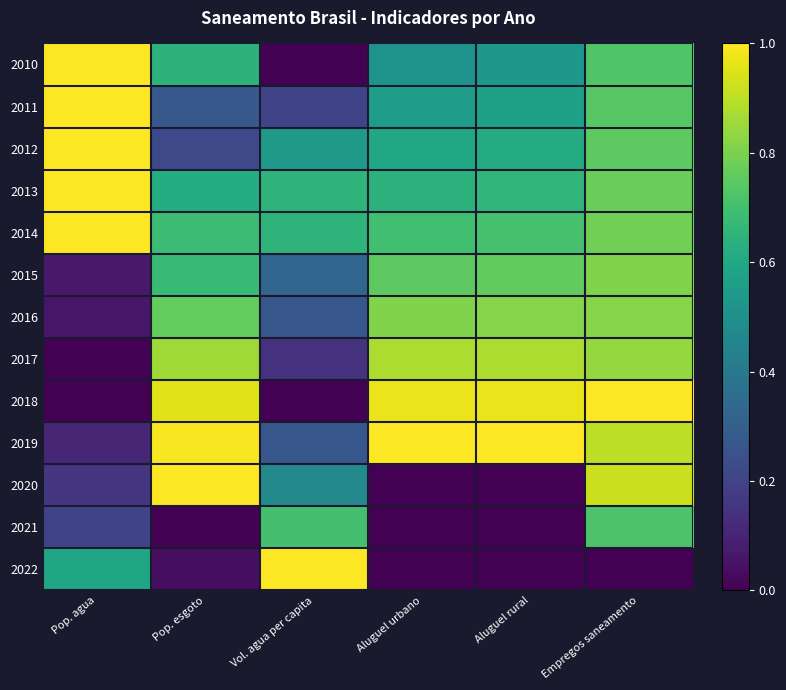

Count the number of categories in the chart.

6